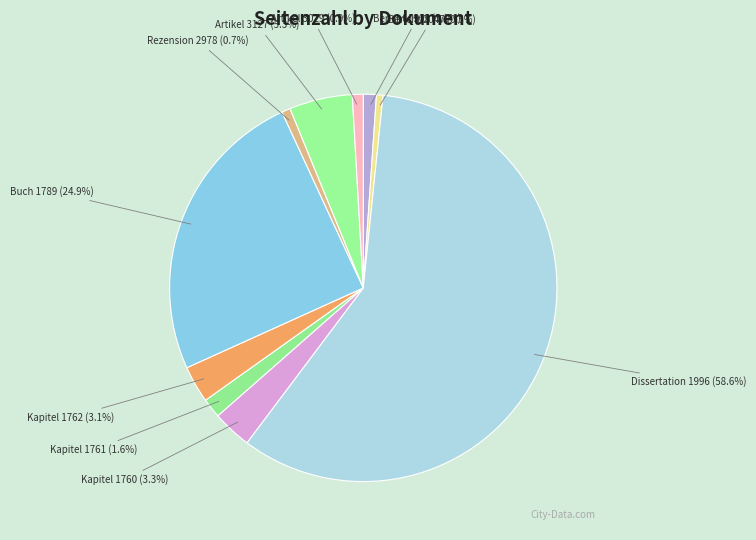

How many segments does this pie chart have?

10